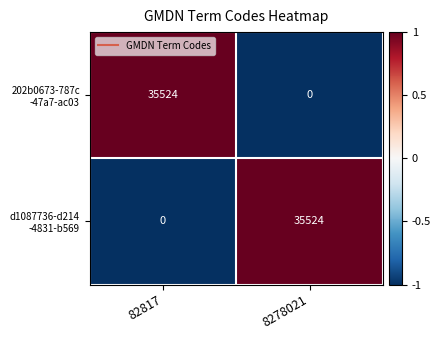

How many distinct data groups are displayed?

2